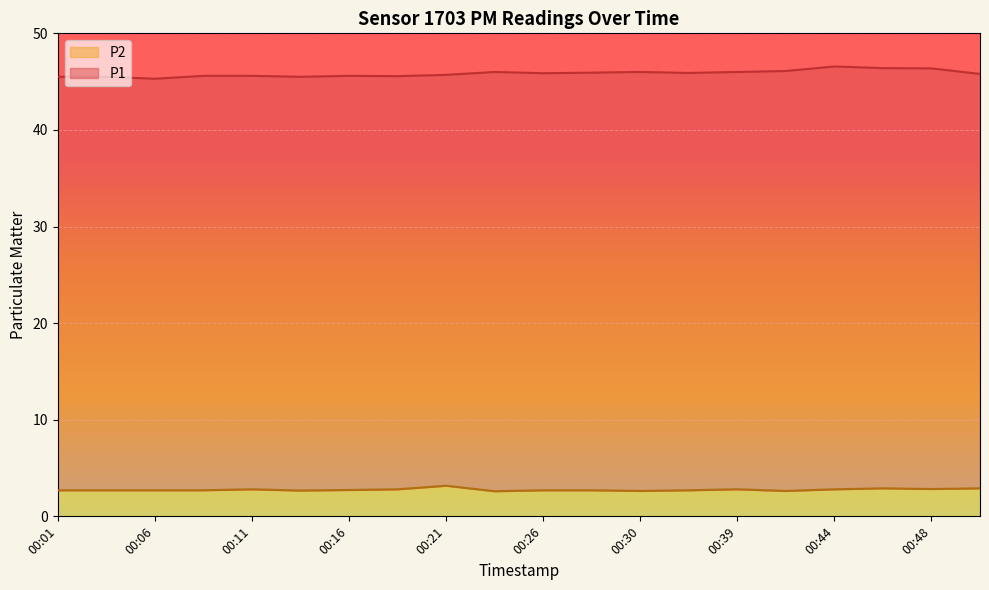

True or false: P2 has a value of 2.7 at 00:13.

True